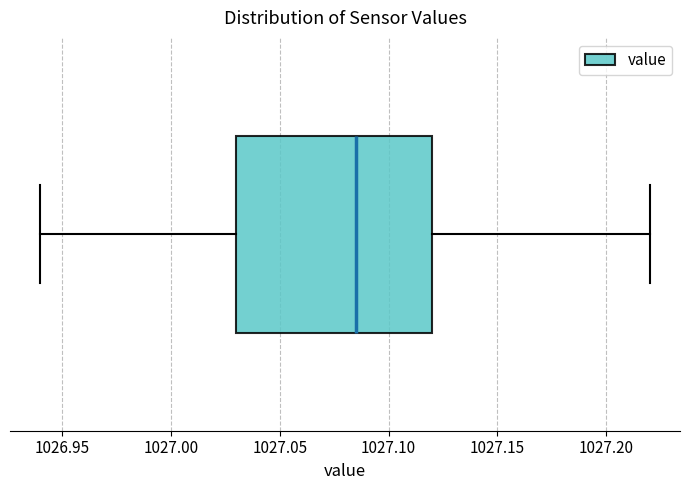

Transcribe this box plot: give where the median line is, the range the box spans, and where the two whiskers end, as read against the x-axis. The values are not printed on the chart, so give them approximately, as read against the axis.

median 1027.085, box 1027.030 to 1027.120, whiskers 1026.940 to 1027.220